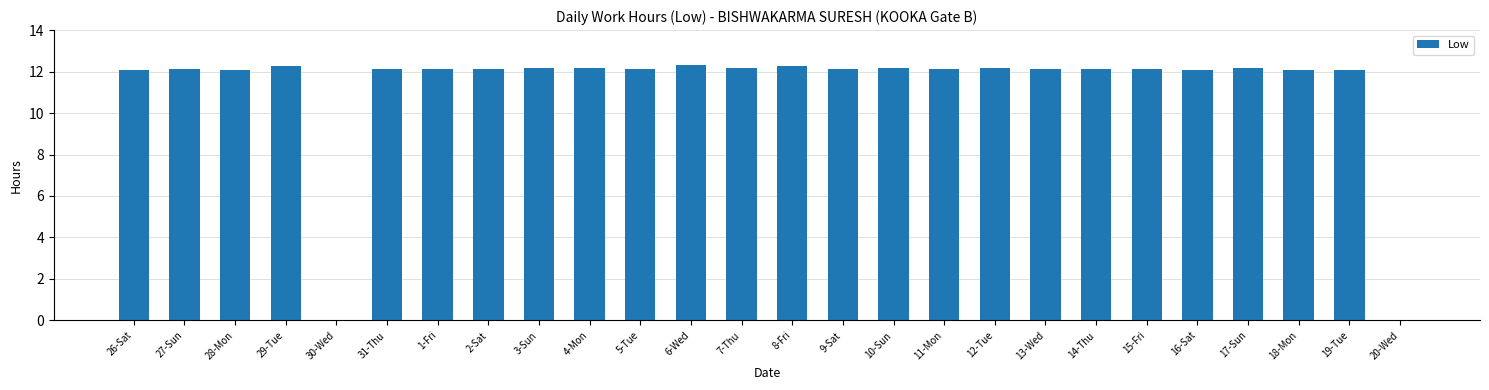

What is the ratio of the value at 26-Sat to the value at 11-Mon?

1.0